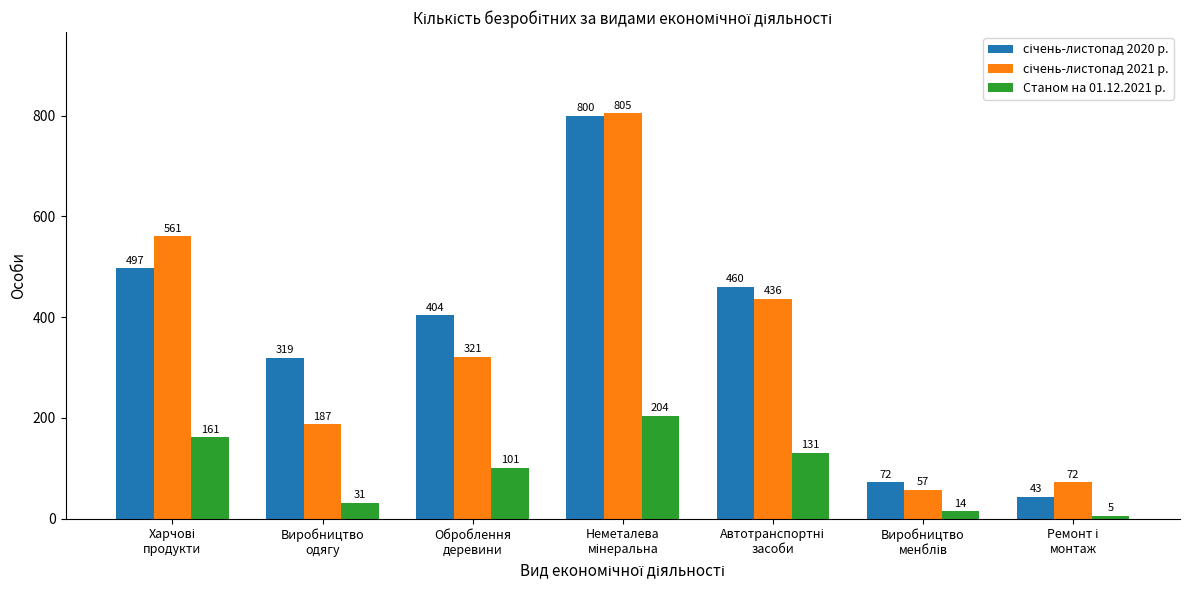

Are the bars grouped side by side (vs. stacked)?

Yes